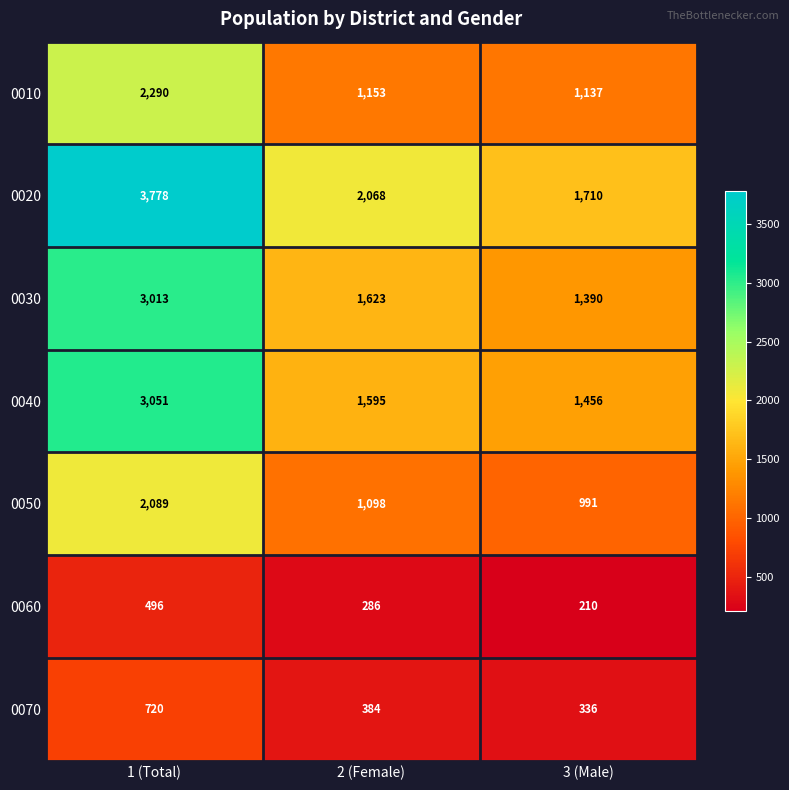

Is it true that 0060 equals 113 at 2 (Female)?

False